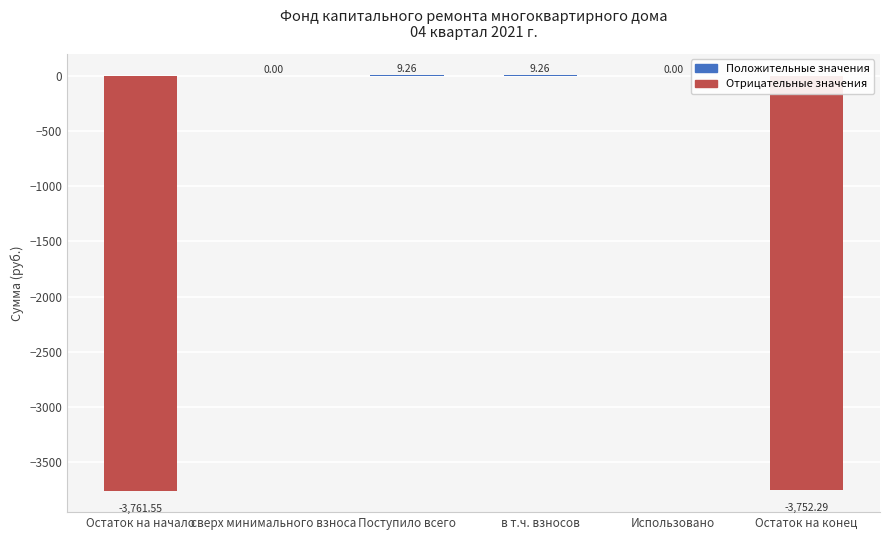

True or false: the data shows 9.3 at в т.ч. взносов.

True